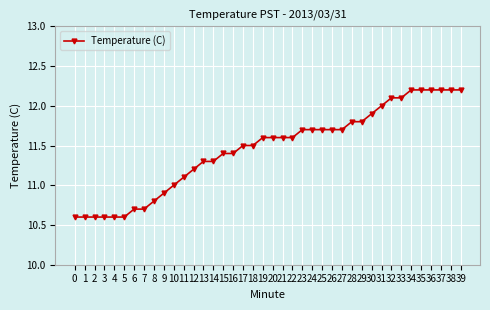

Read the value at 7.

10.7